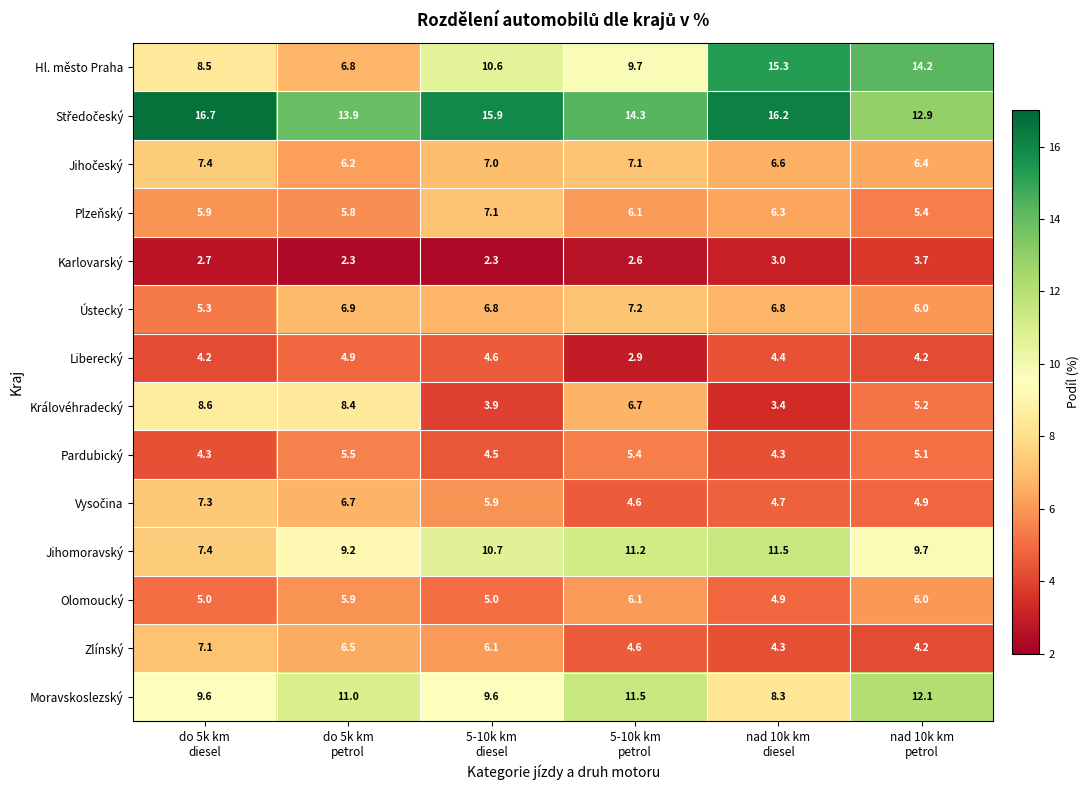

What is the minimum value shown in the chart?

2.3